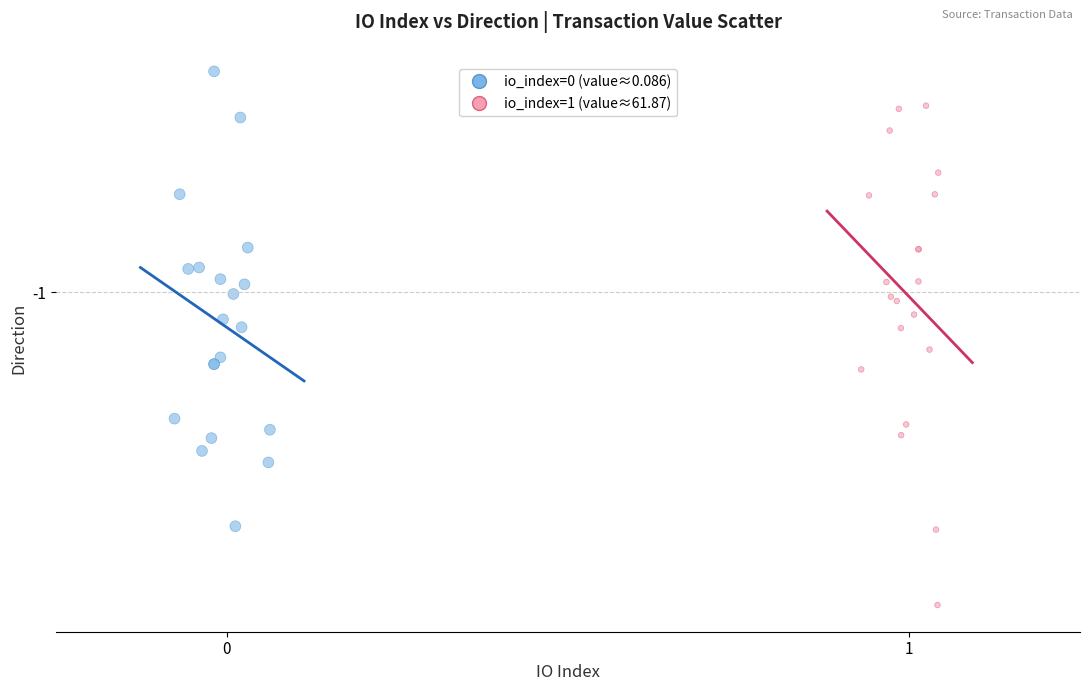

Which series contains the lowest Y value?

io_index=1 (value≈61.87)